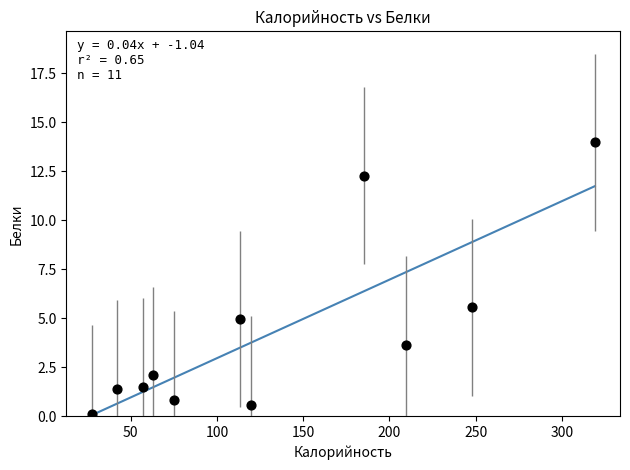

What Y value in the scatter plot is closest to 7?

5.6